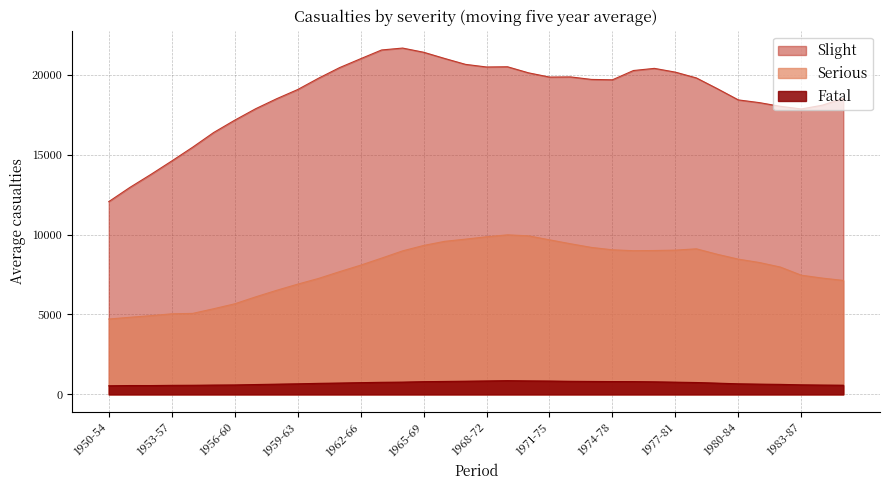

Reading right to left, extract all data points from this chart.

Fatal: 1985-89=573.2	1984-88=582.4	1983-87=596.4	1982-86=625.4	1981-85=640.6	1980-84=660.2	1979-83=702.4	1978-82=741.6	1977-81=763.6	1976-80=784.8	1975-79=798.6	1974-78=801.6	1973-77=808.6	1972-76=817.4	1971-75=834.0	1970-74=843.2	1969-73=856.6	1968-72=839.4	1967-71=824.0	1966-70=808.8	1965-69=794.4	1964-68=766.8	1963-67=755.4	1962-66=732.6	1961-65=708.8	1960-64=689.8	1959-63=659.8	1958-62=638.4	1957-61=615.6	1956-60=589.4	1955-59=581.8	1954-58=570.0	1953-57=564.8	1952-56=551.8	1951-55=552.6	1950-54=536.4
Serious: 1985-89=7129.0	1984-88=7274.8	1983-87=7455.0	1982-86=7965.6	1981-85=8249.2	1980-84=8459.8	1979-83=8762.6	1978-82=9105.8	1977-81=9023.8	1976-80=8999.8	1975-79=8987.8	1974-78=9044.0	1973-77=9193.0	1972-76=9423.0	1971-75=9668.4	1970-74=9918.0	1969-73=9979.8	1968-72=9859.6	1967-71=9711.2	1966-70=9572.4	1965-69=9315.8	1964-68=8976.8	1963-67=8523.6	1962-66=8082.4	1961-65=7677.4	1960-64=7255.0	1959-63=6895.0	1958-62=6510.0	1957-61=6100.8	1956-60=5665.0	1955-59=5357.8	1954-58=5065.6	1953-57=5039.2	1952-56=4922.8	1951-55=4822.0	1950-54=4713.4
Slight: 1985-89=18519.6	1984-88=18089.8	1983-87=17855.4	1982-86=18020.8	1981-85=18251.8	1980-84=18421.4	1979-83=19122.2	1978-82=19796.2	1977-81=20158.2	1976-80=20394.4	1975-79=20259.6	1974-78=19679.6	1973-77=19703.2	1972-76=19860.2	1971-75=19850.4	1970-74=20115.4	1969-73=20494.8	1968-72=20481.2	1967-71=20644.6	1966-70=21015.8	1965-69=21404.2	1964-68=21665.0	1963-67=21545.4	1962-66=20998.0	1961-65=20443.2	1960-64=19782.2	1959-63=19069.0	1958-62=18495.8	1957-61=17870.6	1956-60=17152.0	1955-59=16383.6	1954-58=15465.6	1953-57=14599.8	1952-56=13755.2	1951-55=12942.4	1950-54=12058.6